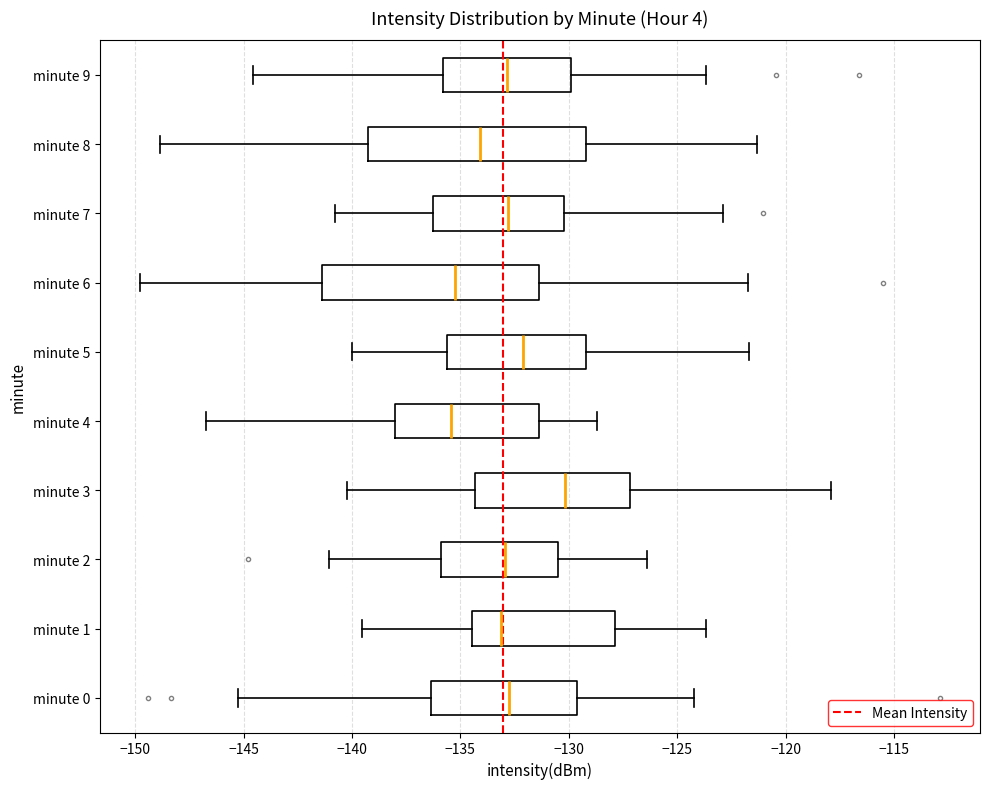

Where does the median line of the box for minute 6 sit on the x-axis? The values are not printed on the chart, so give them approximately, as read against the axis.

-135.0